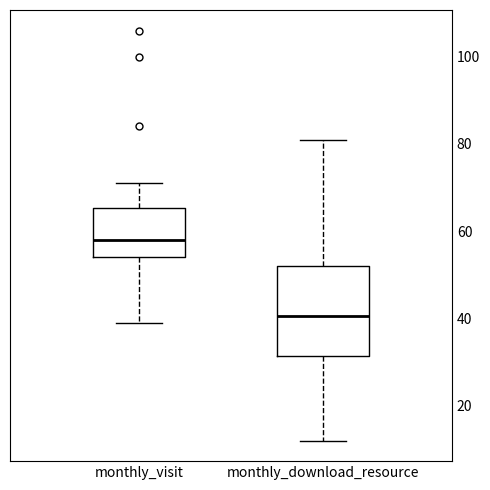

Which box's median line is the lowest?

monthly_download_resource